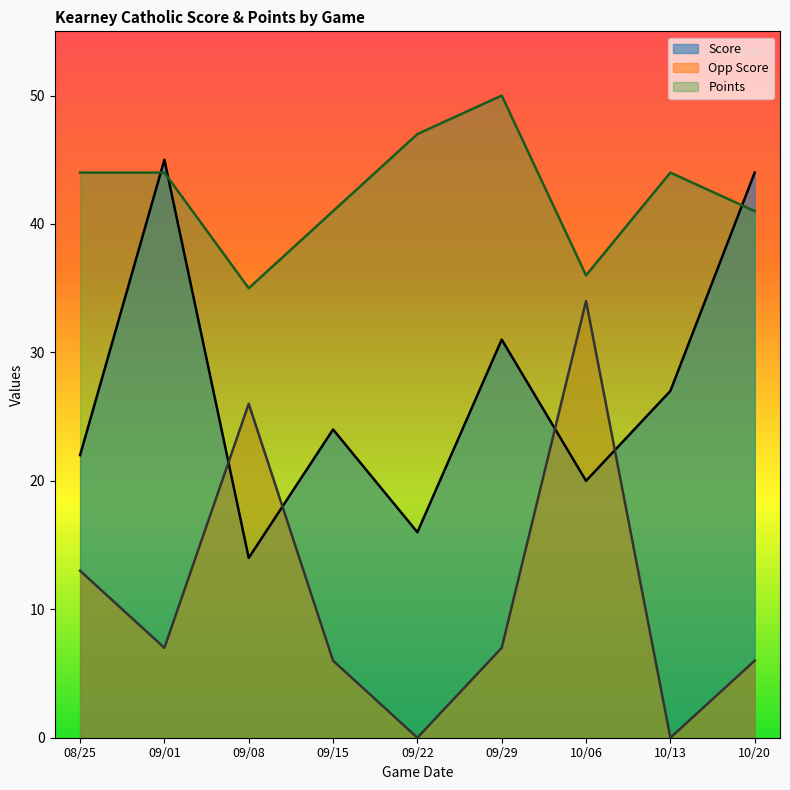

In Score, how many points are lower than both neighbors (excluding endpoints)?

3